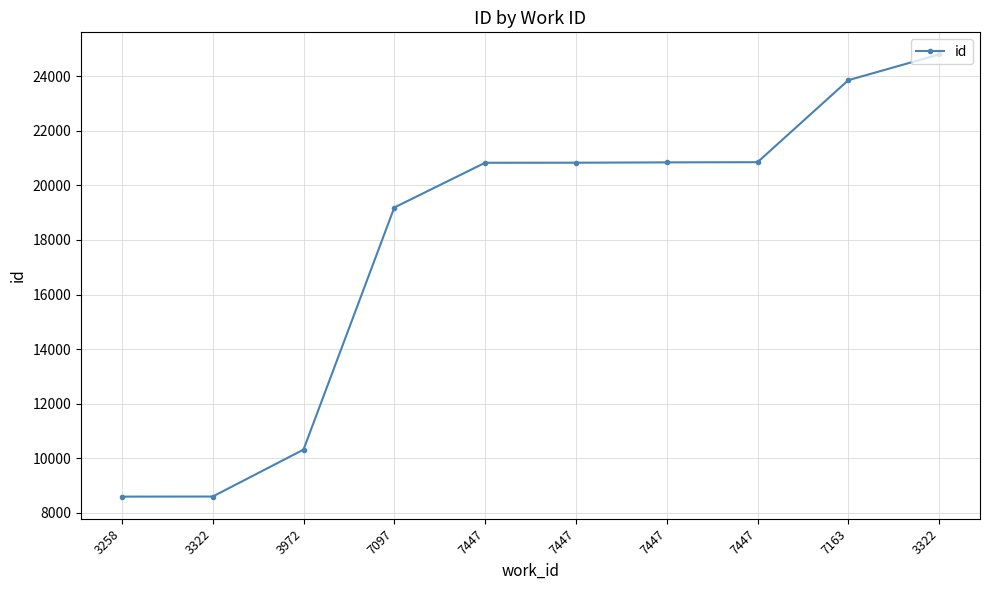

Count the number of data series in this chart.

1